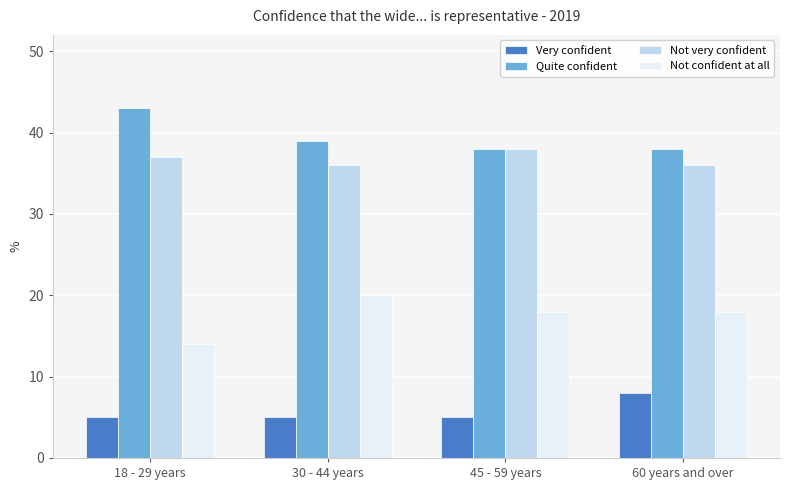

Which series has the largest total across all categories?

Quite confident